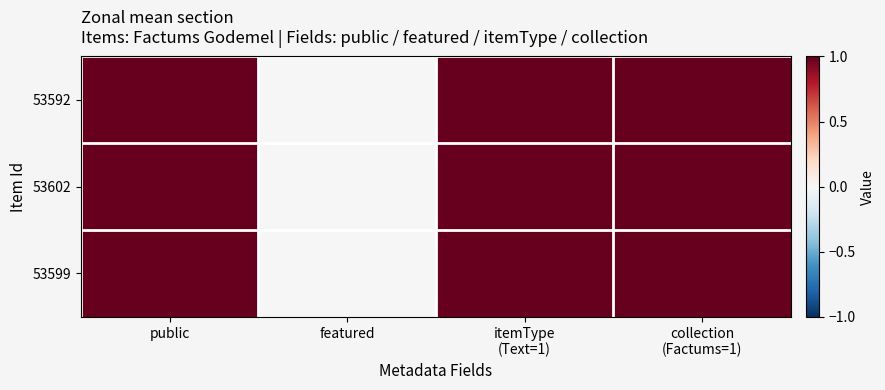

Reading right to left, extract all data points from this chart.

53592: collection
(Factums=1)=1	itemType
(Text=1)=1	featured=0	public=1
53602: collection
(Factums=1)=1	itemType
(Text=1)=1	featured=0	public=1
53599: collection
(Factums=1)=1	itemType
(Text=1)=1	featured=0	public=1